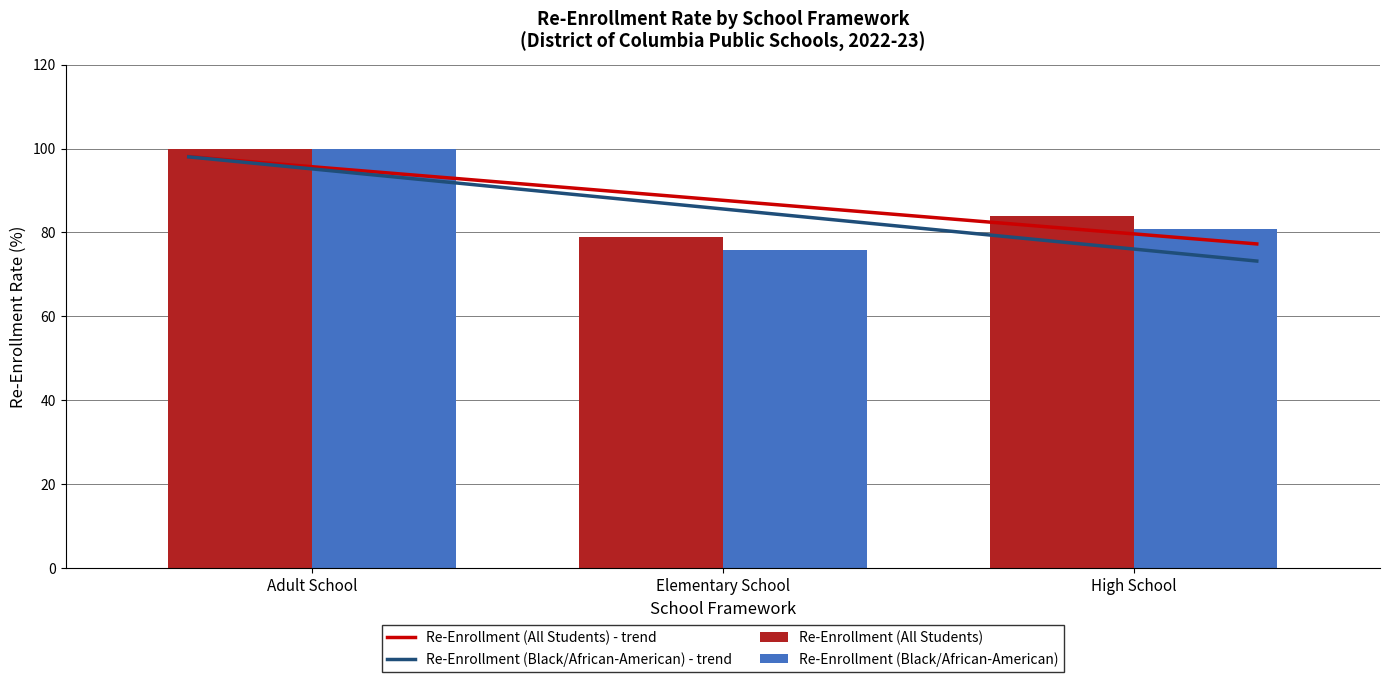

What is the sum of the Re-Enrollment (All Students) values at High School and Elementary School?

163.0